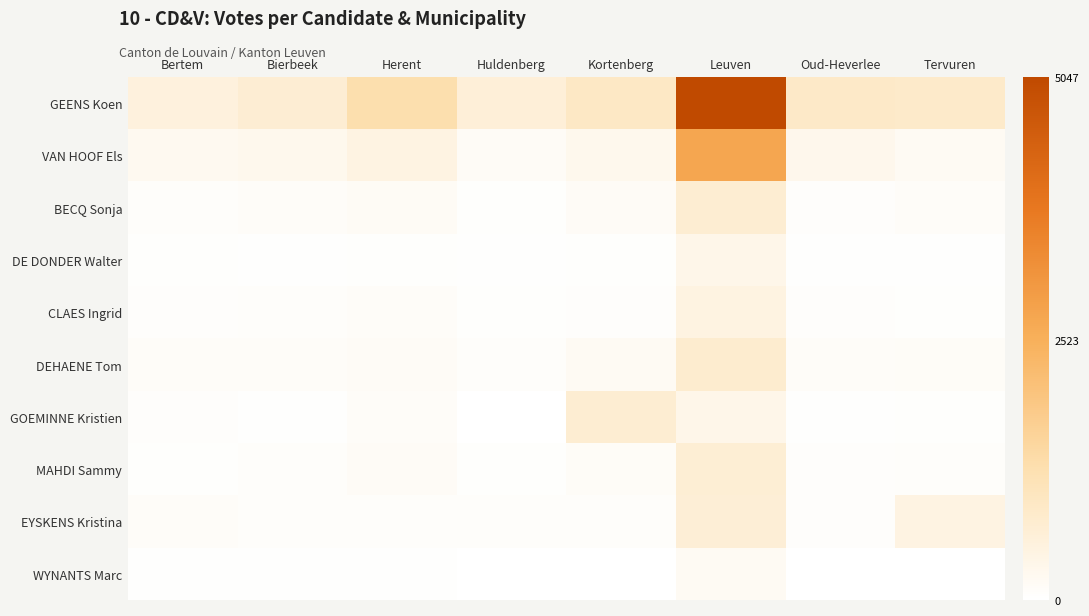

Which has a higher value, Leuven or Oud-Heverlee?

Leuven